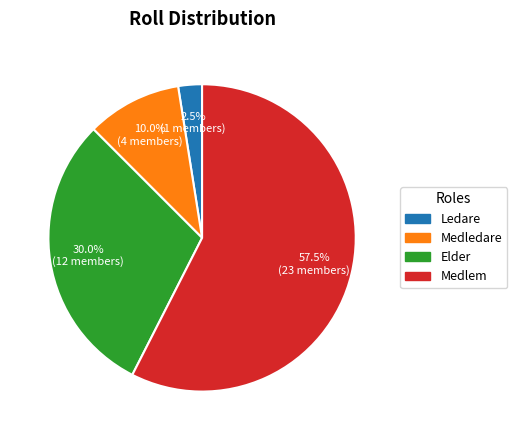

Does Elder account for over 50% of the chart?

No